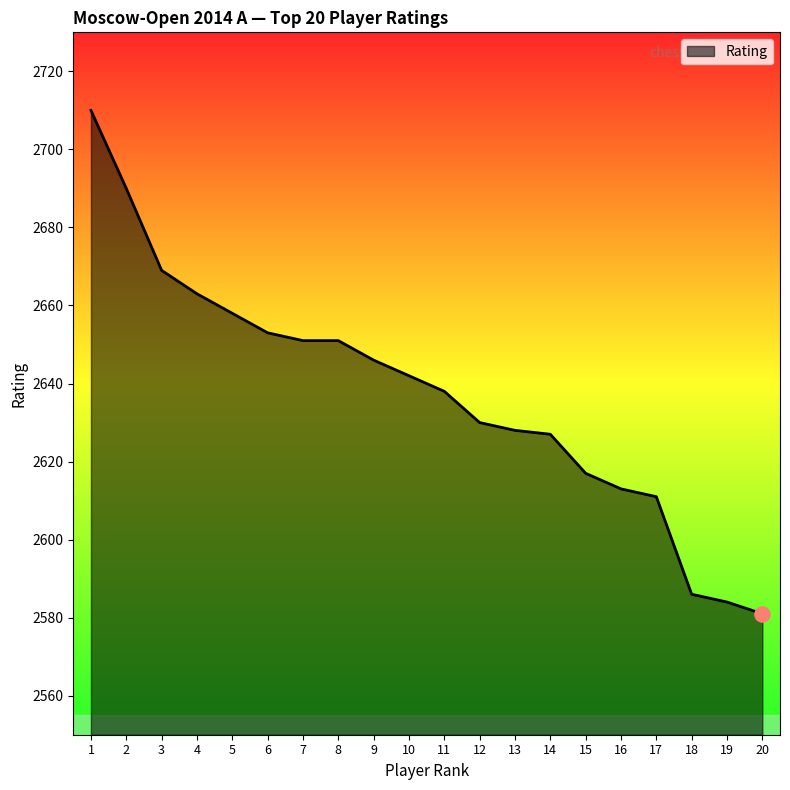

What is the change in value from 8 to 20?

-70